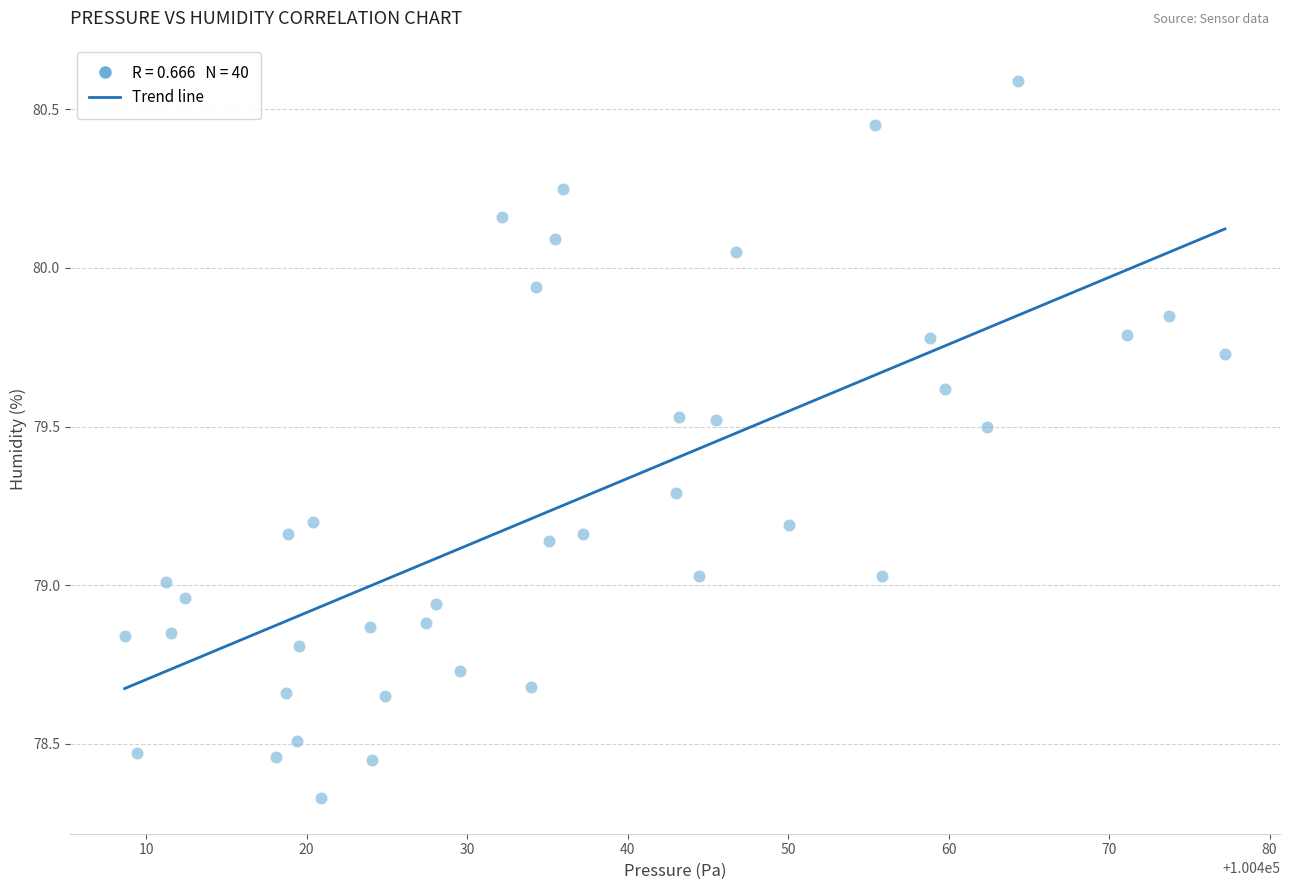

What is the range of X values (max minus min)?

68.6